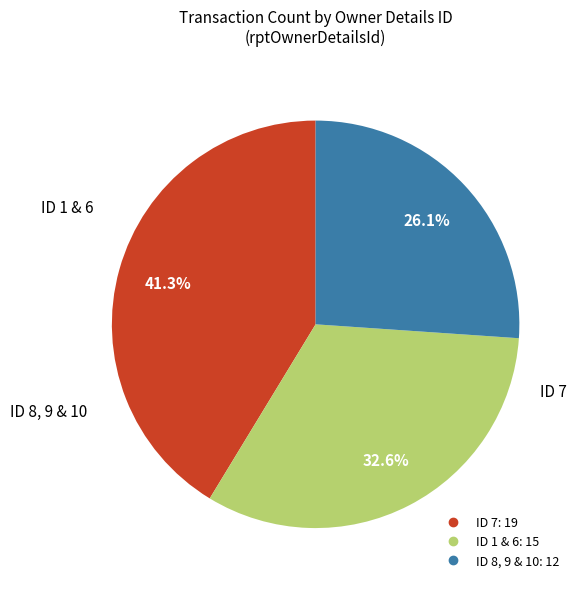

Is there a majority slice in this chart?

No